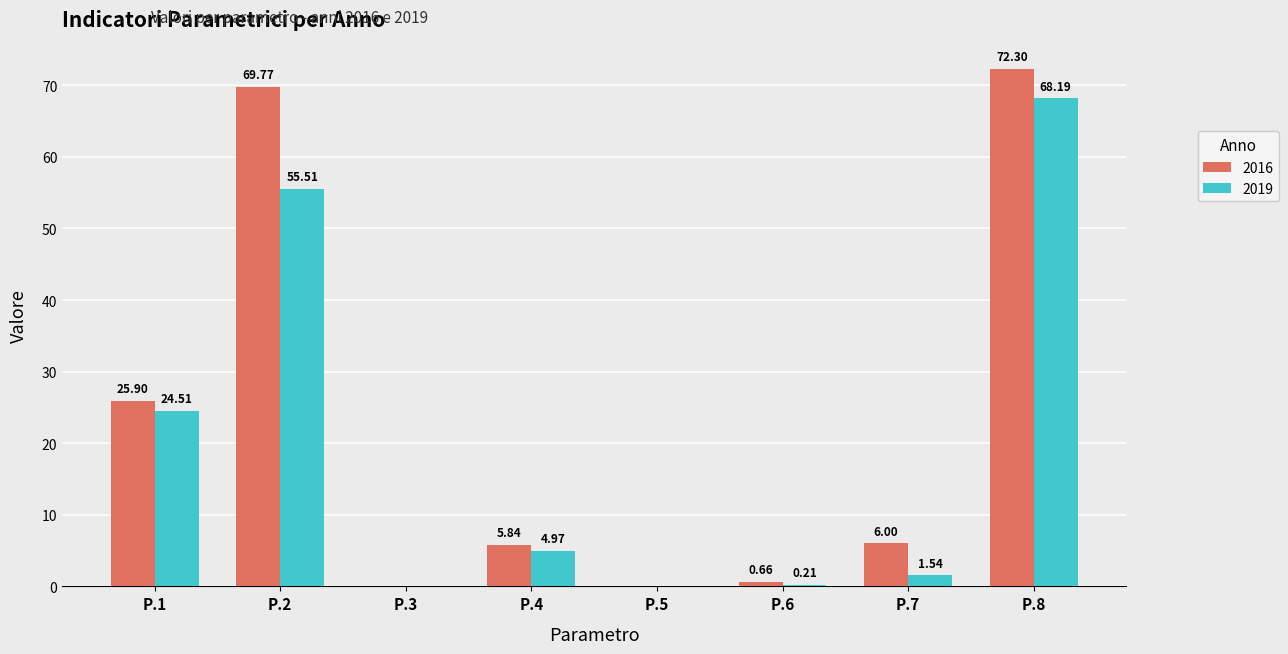

At which category is the sum across all series the highest?

P.8